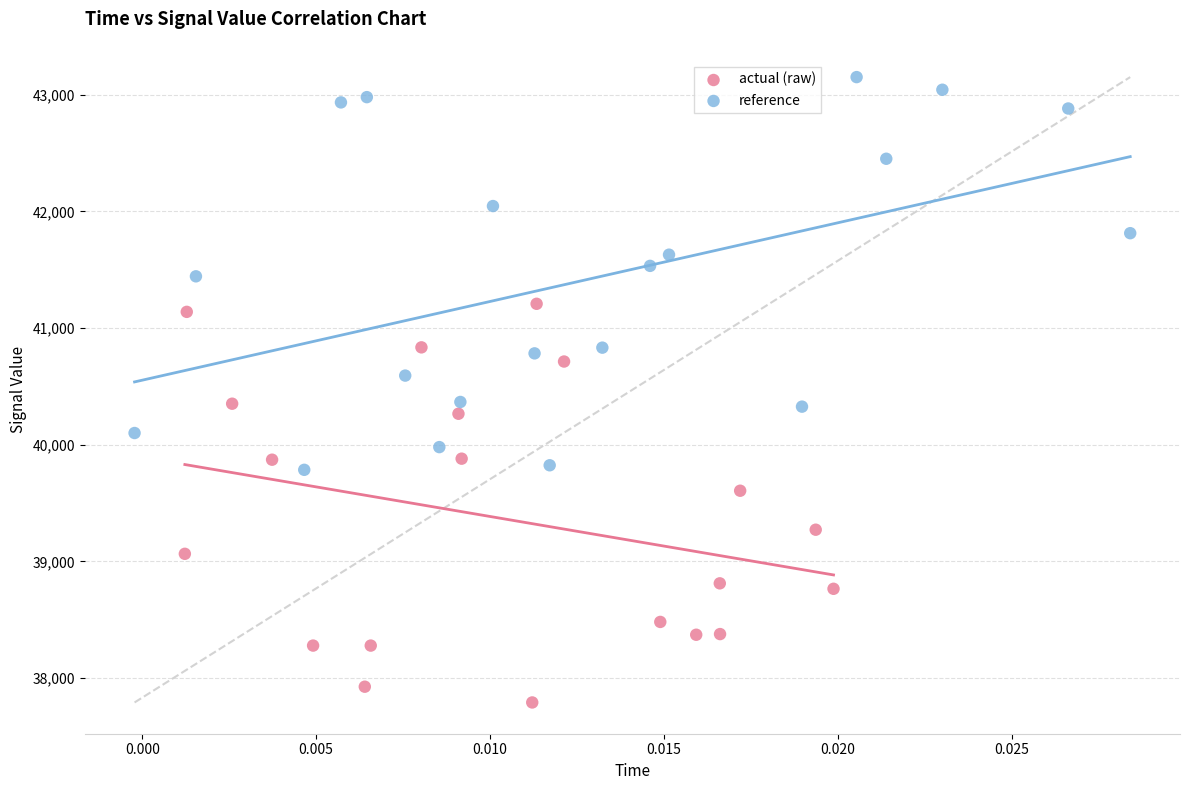

Which series reaches the minimum Y coordinate?

actual (raw)